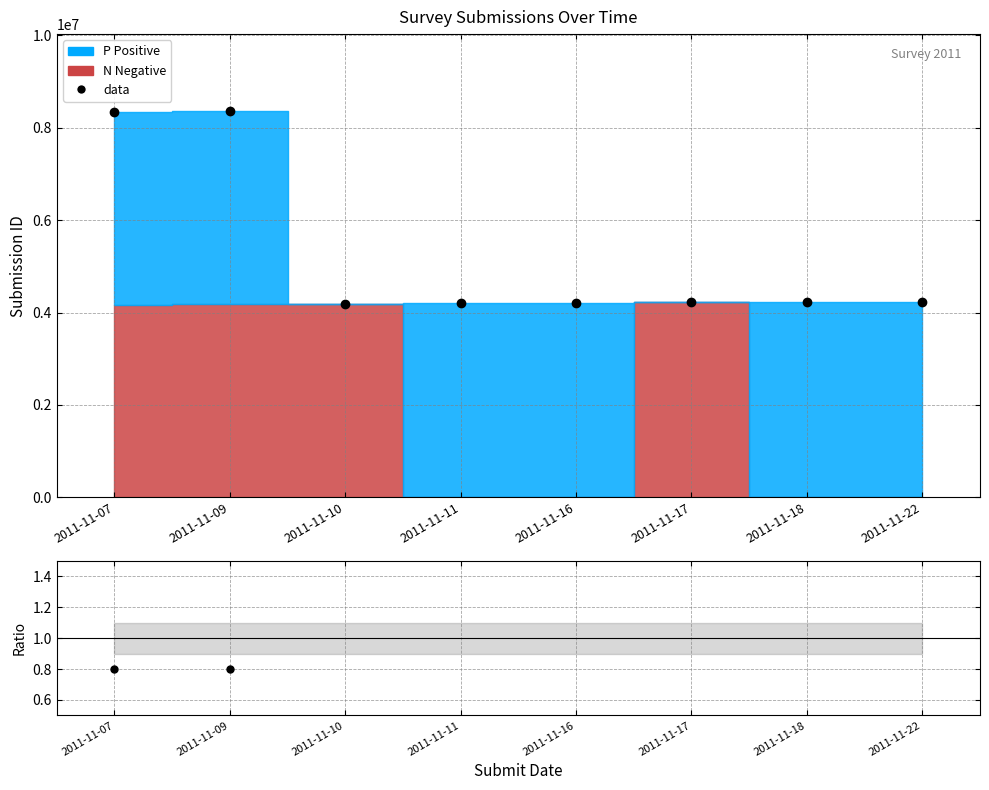

True or false: ratio and data cross at least once.

False